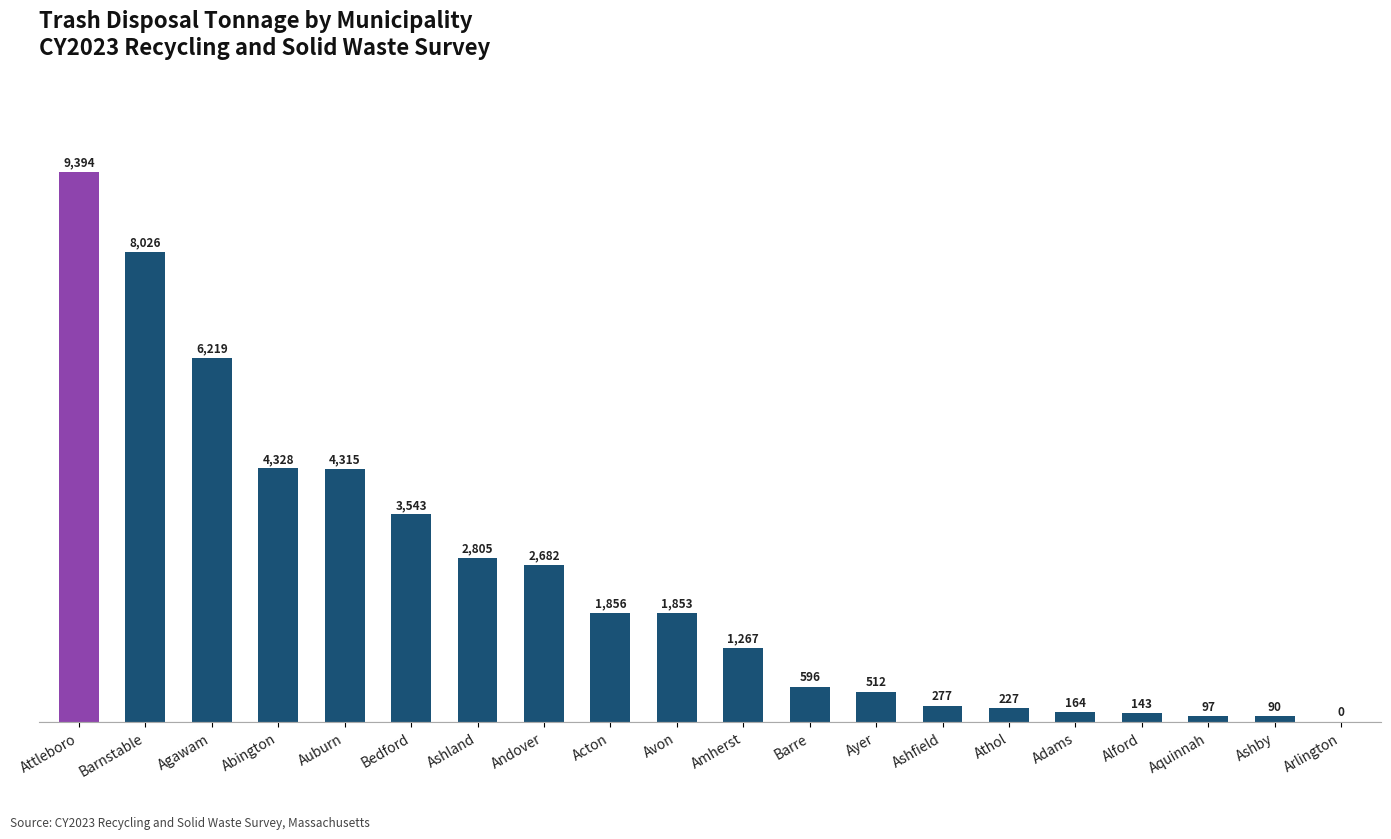

What is the maximum value shown in the chart?

9394.4